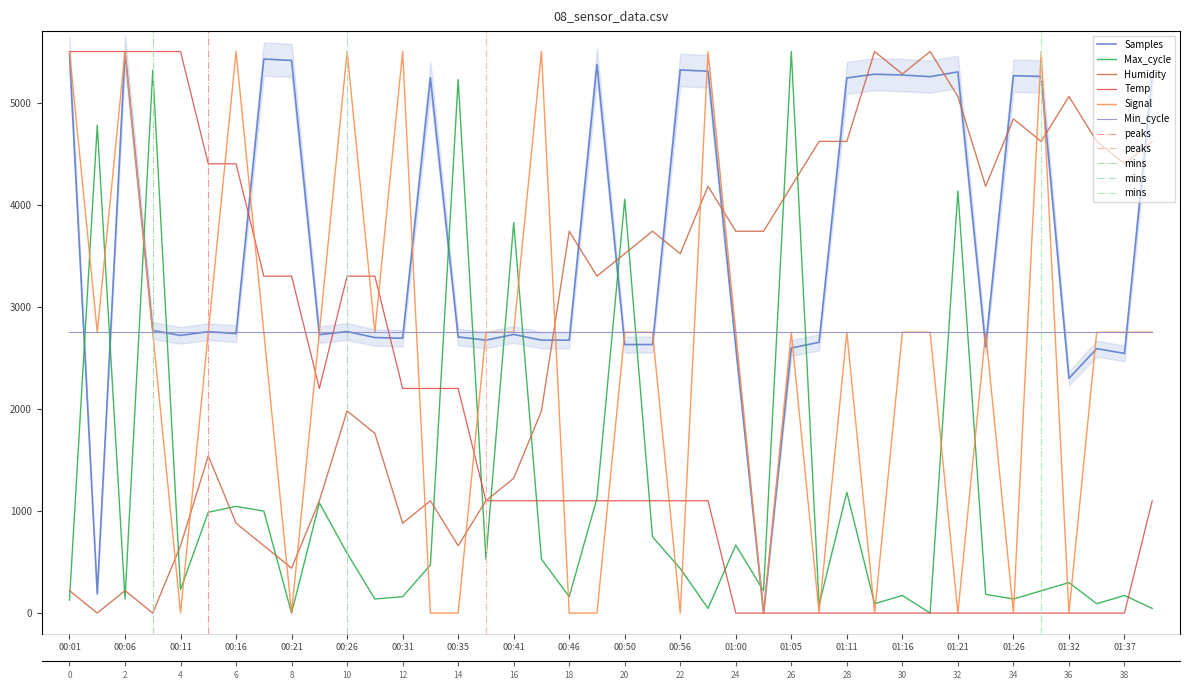

How many interior local peaks does the Signal series have?

10